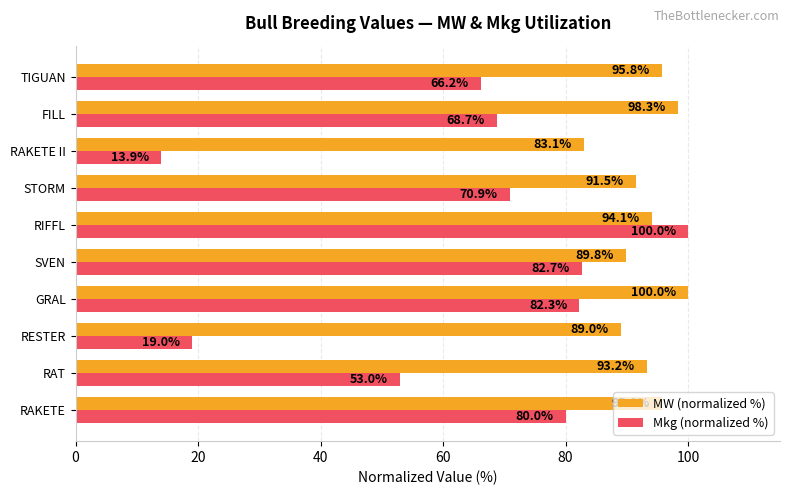

Rank the series at TIGUAN from highest to lowest value.

MW (normalized %), Mkg (normalized %)